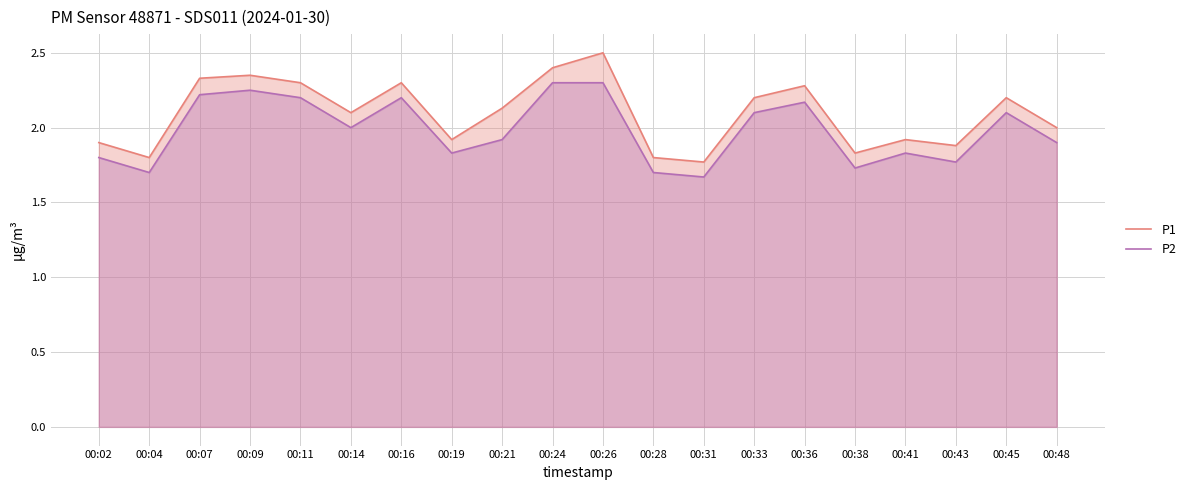

True or false: P2 has a value of 2.2 at 00:11.

True